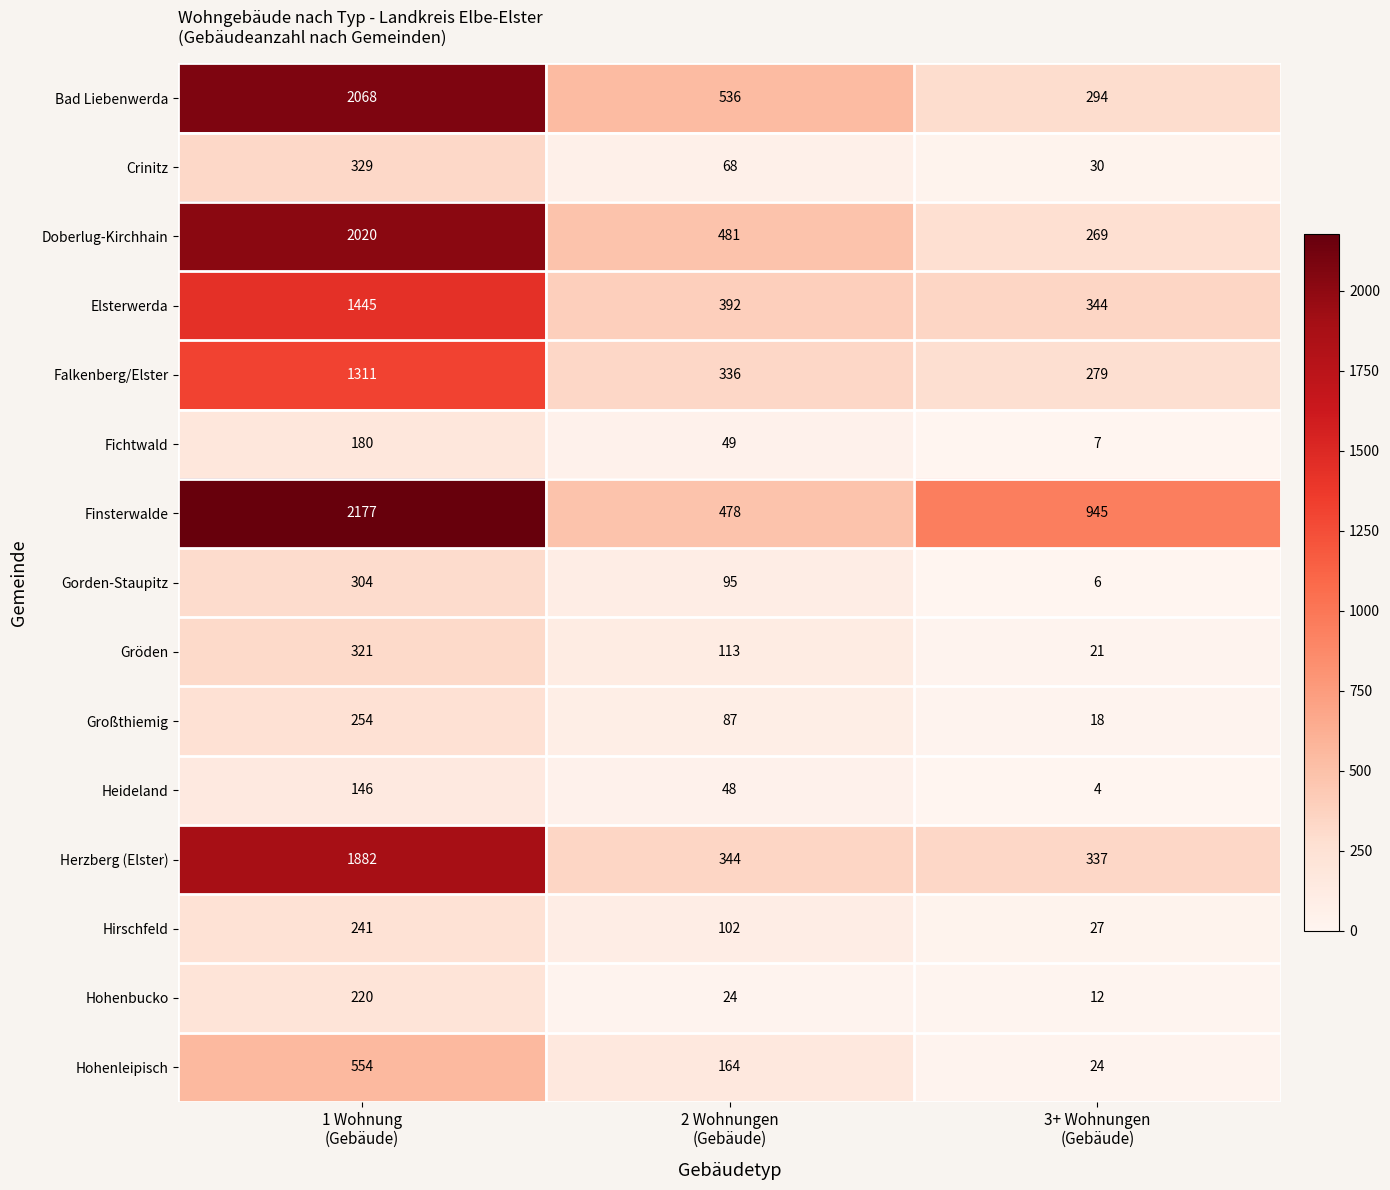

What is the average value of the Großthiemig series?

120